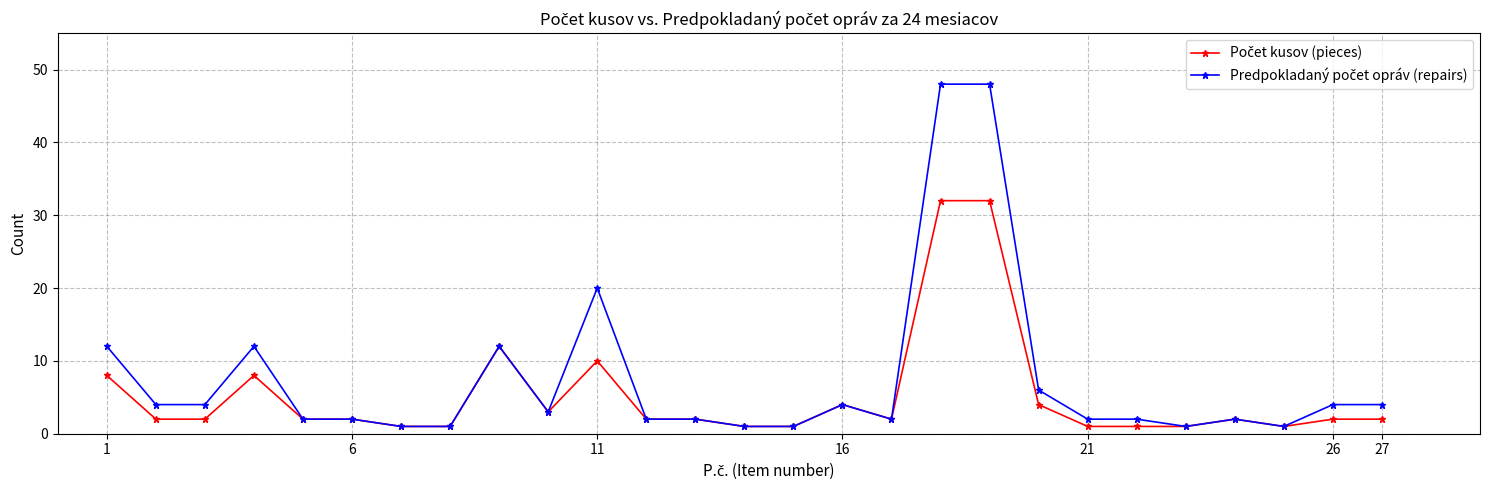

What is the greatest value displayed?

48